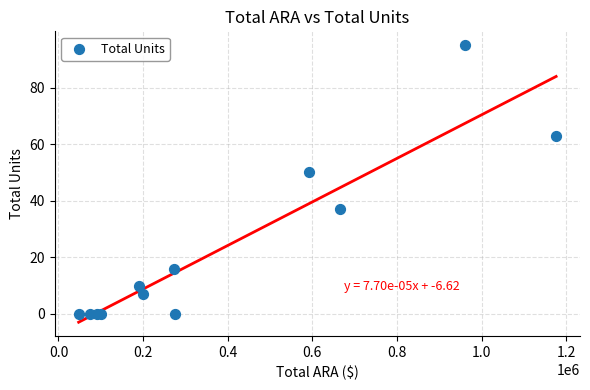

What Y value in the scatter plot is closest to 47?

50